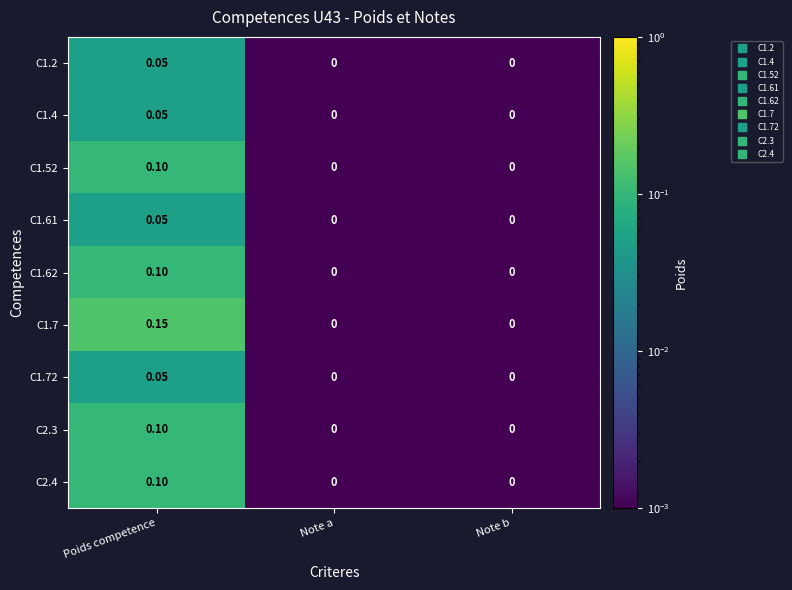

At which label does C1.61 reach its peak?

Poids competence